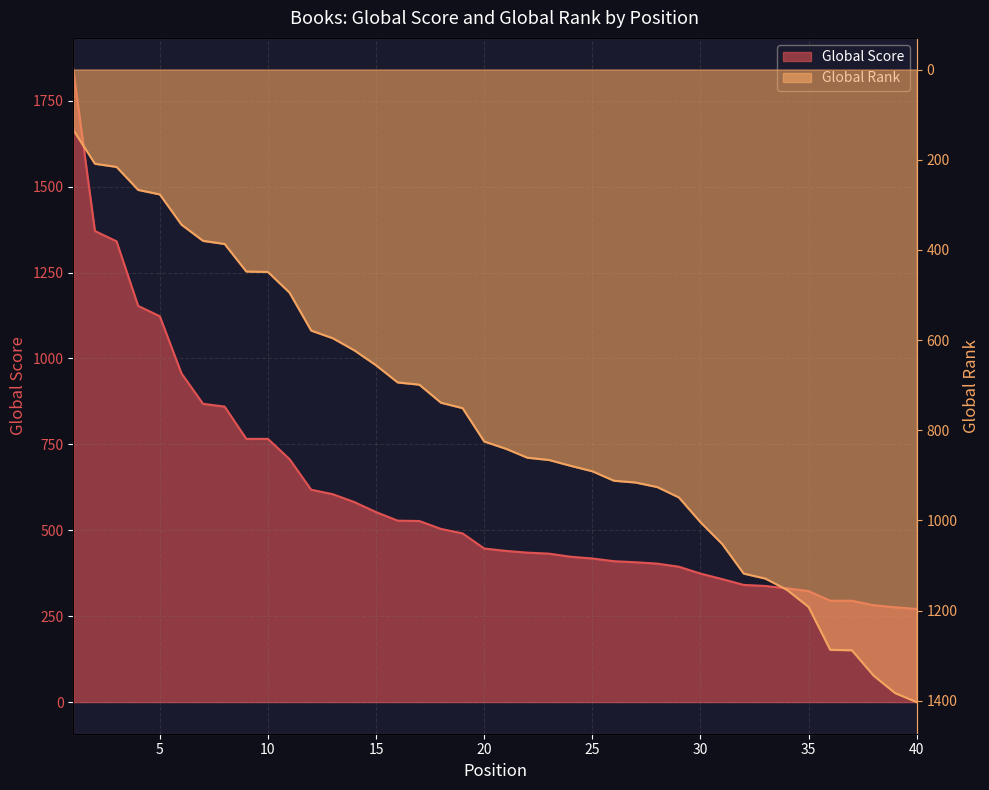

What are all the series names shown in the legend?

Global Score, Global Rank